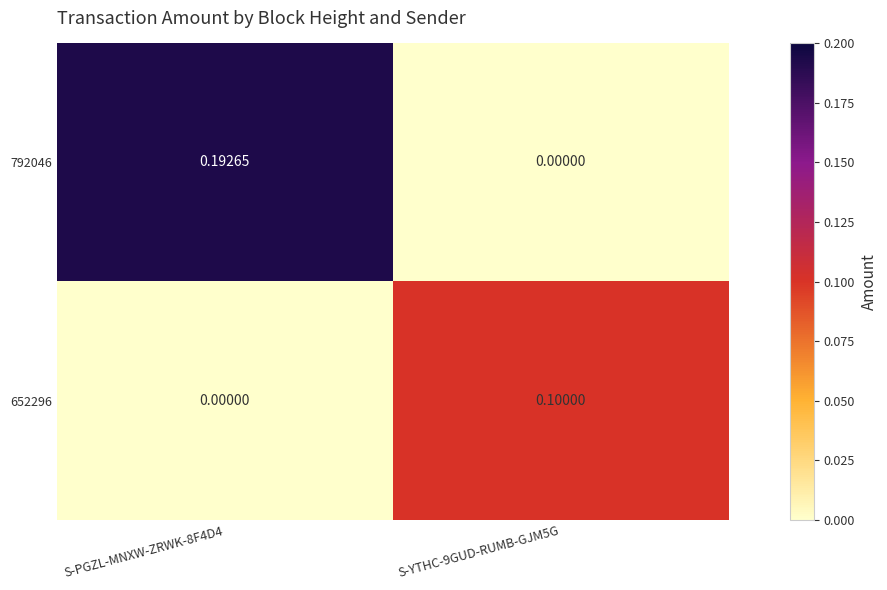

Is the value of 792046 at S-YTHC-9GUD-RUMB-GJM5G greater than the value of 652296 at S-YTHC-9GUD-RUMB-GJM5G?

No